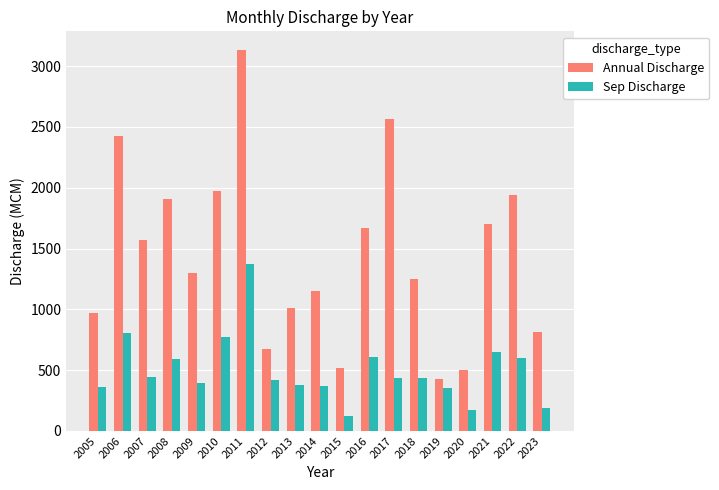

What is the value of the Annual Discharge bar at the 13th from the left?

2566.2